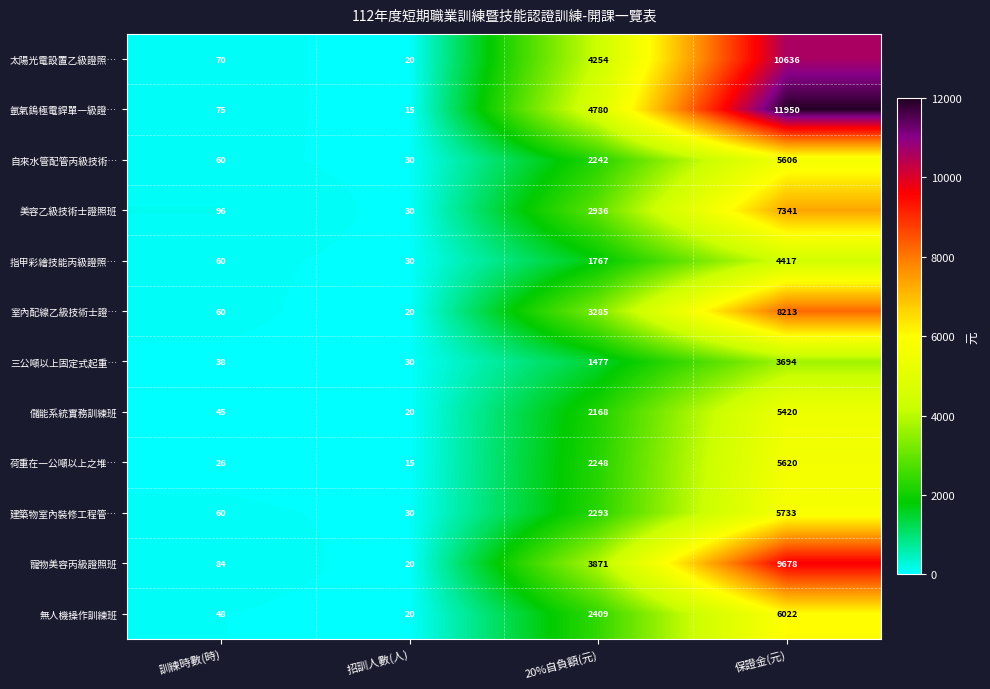

What is the difference between the maximum and minimum values in the 美容乙級技術士證照班 series?

7311